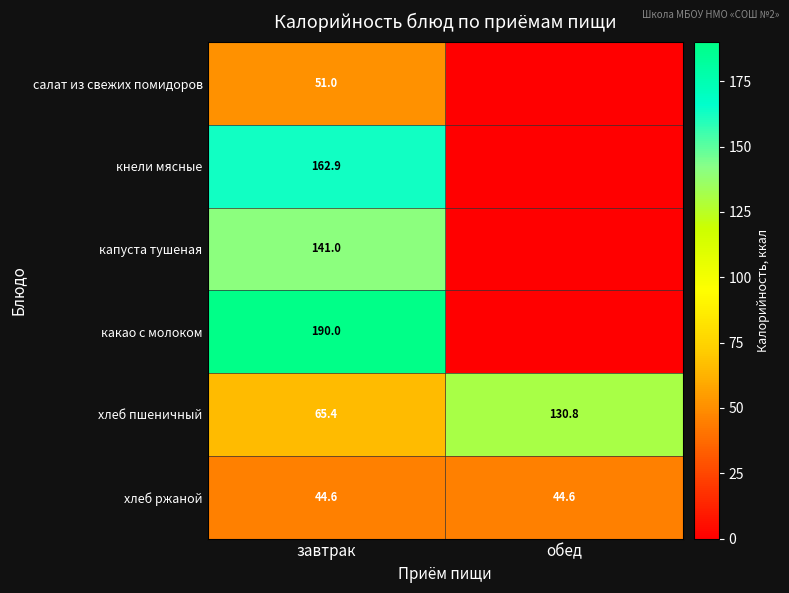

What is the total value across all series at обед?

175.4